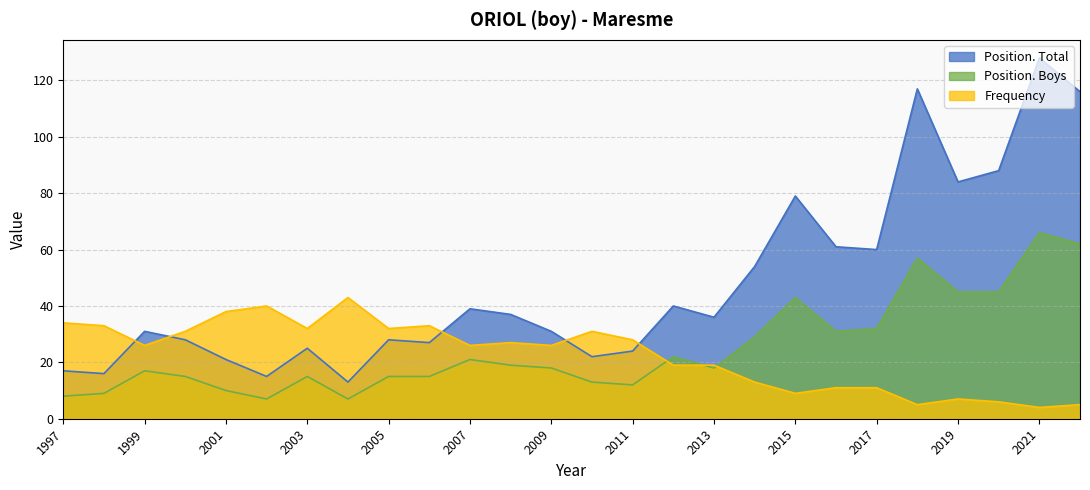

What is the difference between the maximum and minimum values in the Frequency series?

39